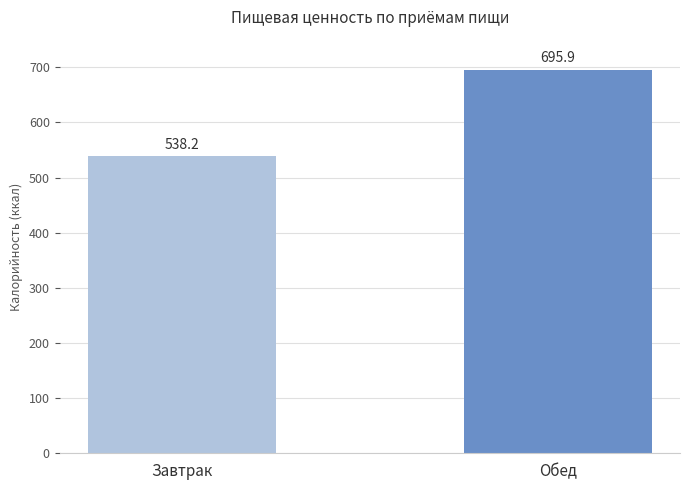

Are the bars horizontal?

No